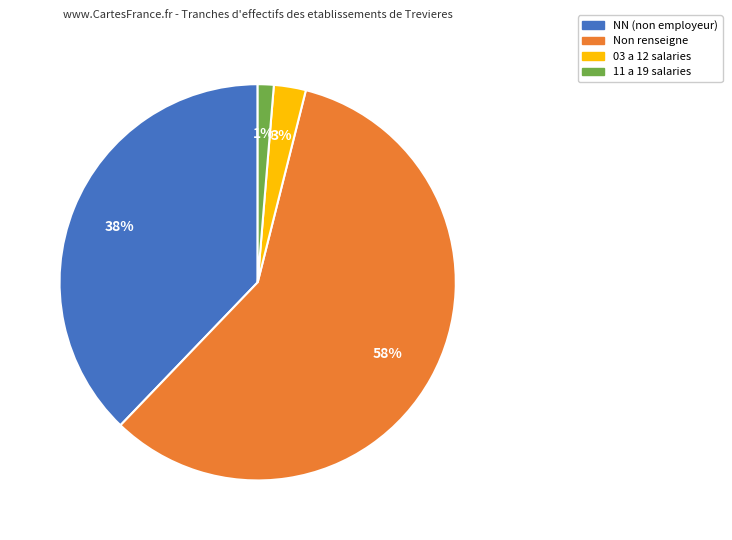

Does any single category account for the majority?

Yes